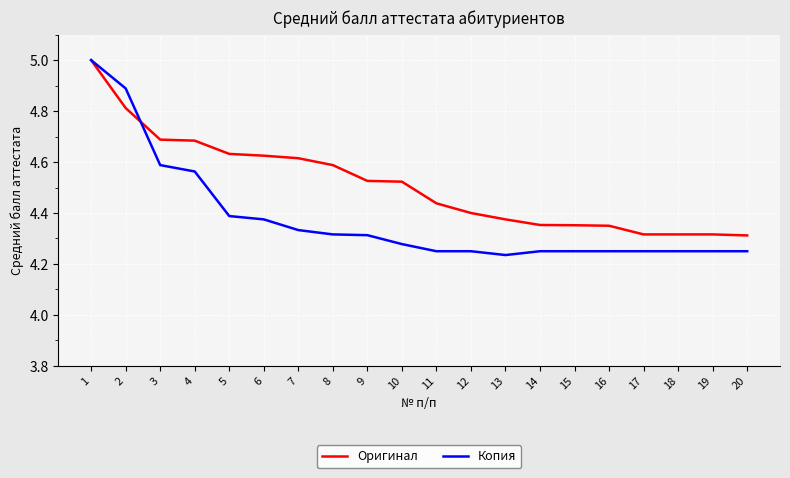

Which series has the widest spread of values?

Копия